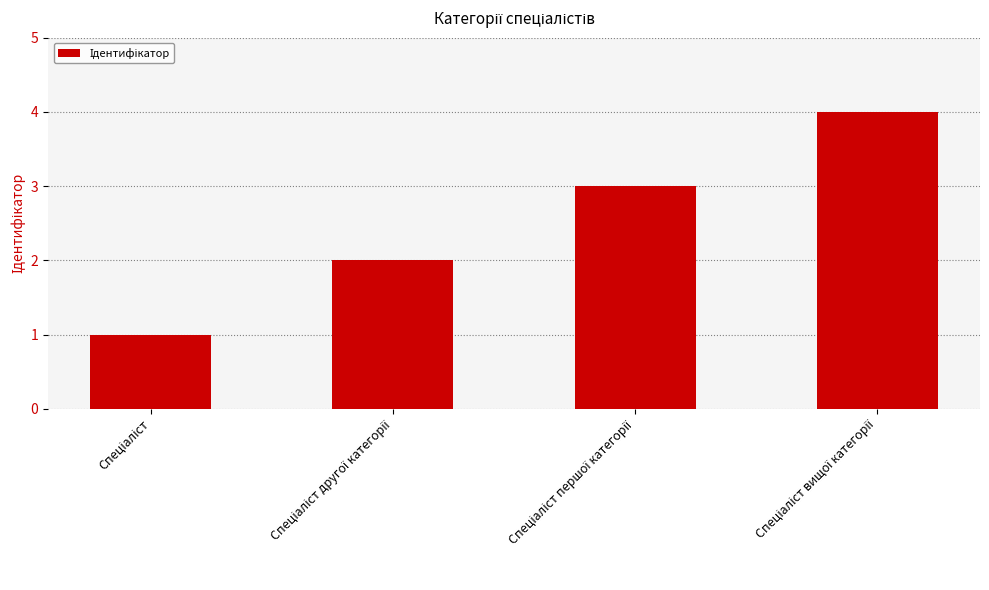

What is the sum of all values?

10